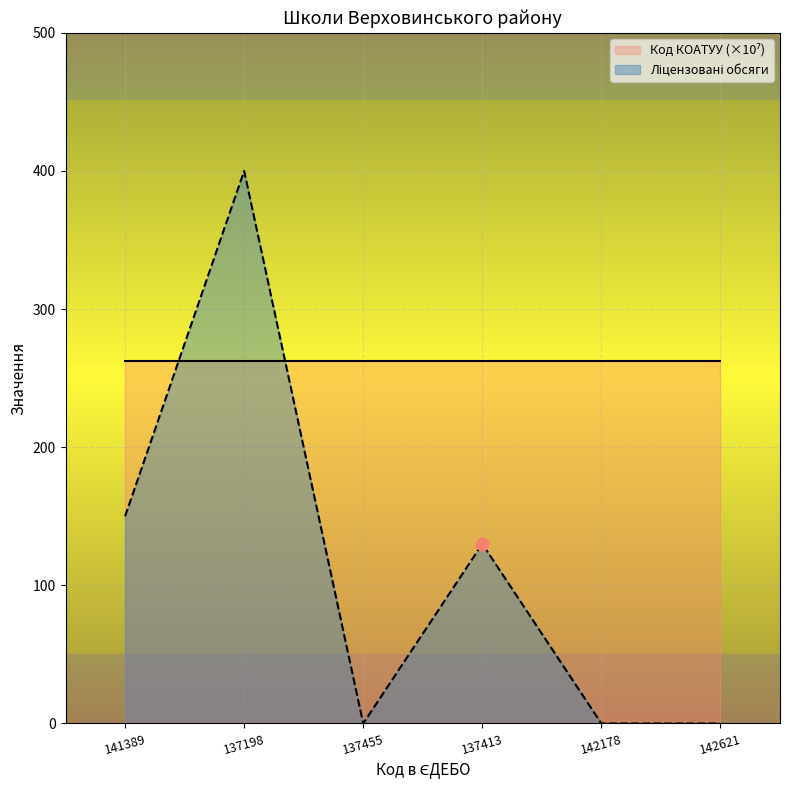

At which category is the sum across all series the highest?

137198